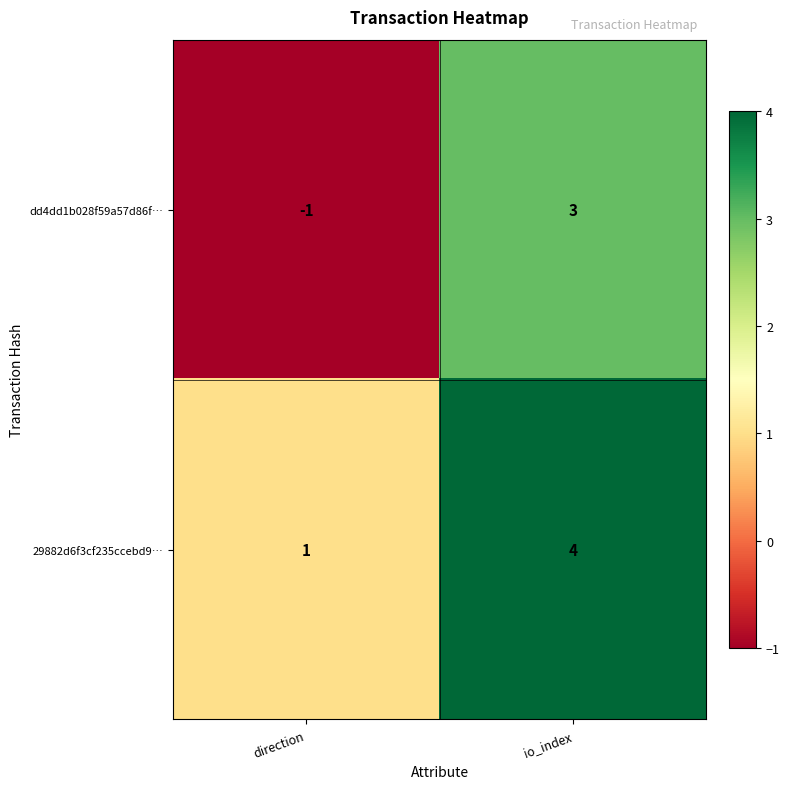

What is the difference between the 29882d6f3cf235ccebd9… values at direction and io_index?

3